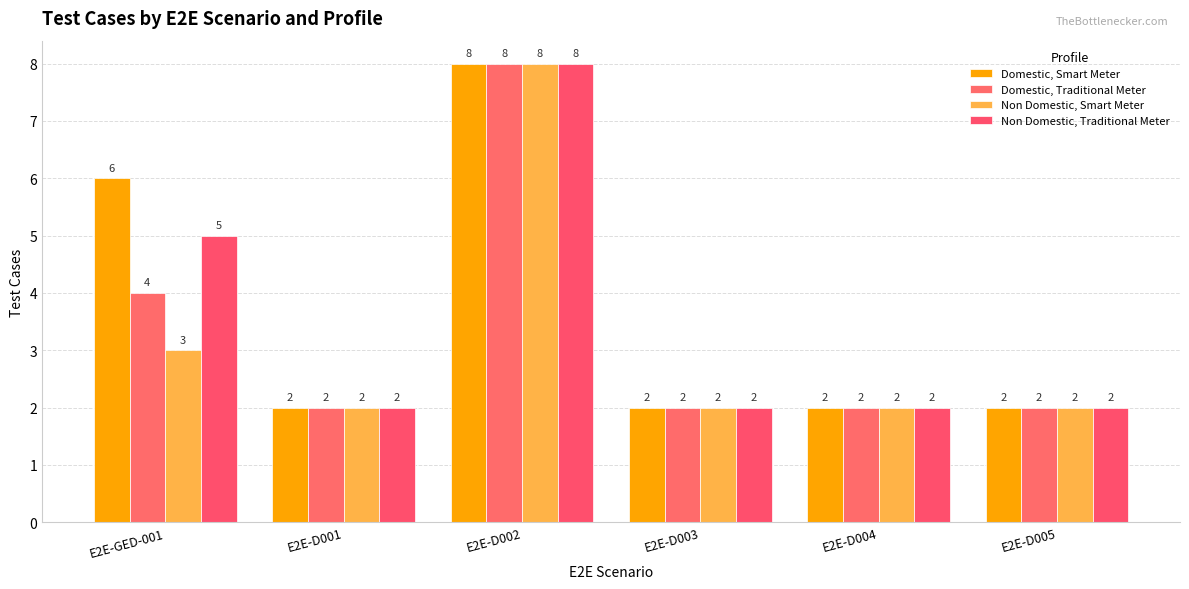

The value of Domestic, Traditional Meter at E2E-GED-001 is 4. True or false?

True